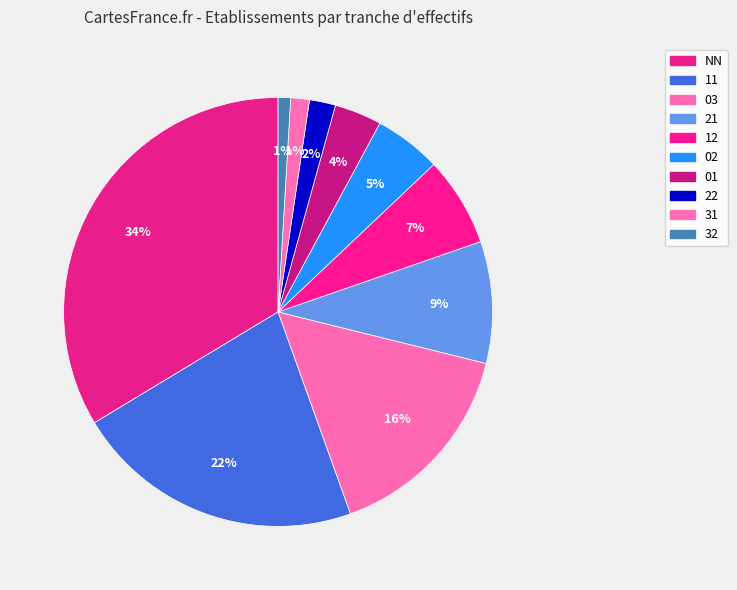

How many slices are in this pie chart?

10